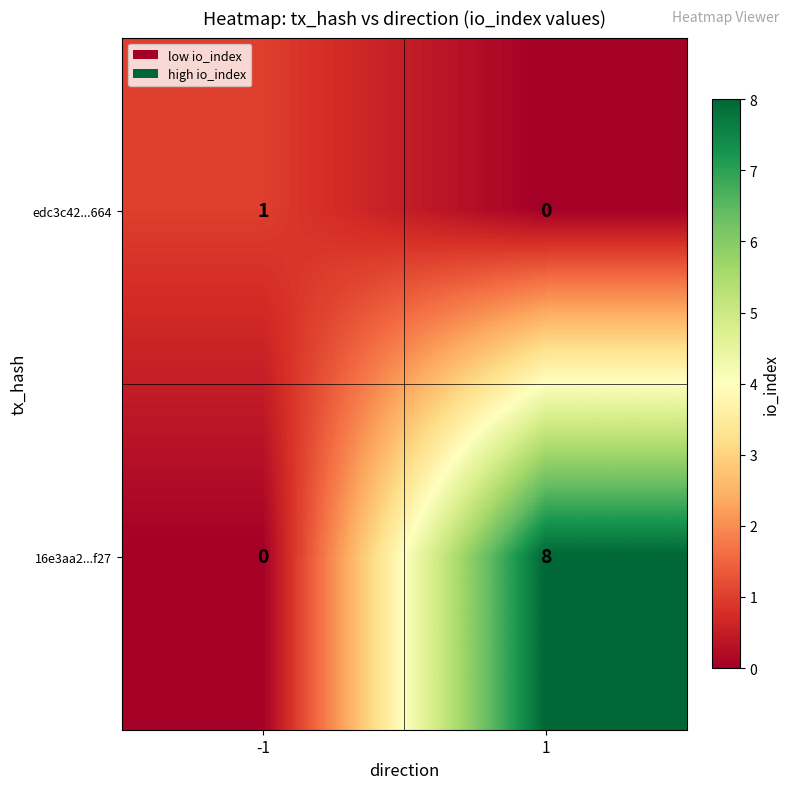

Which series changed the most between -1 and 1?

16e3aa2...f27